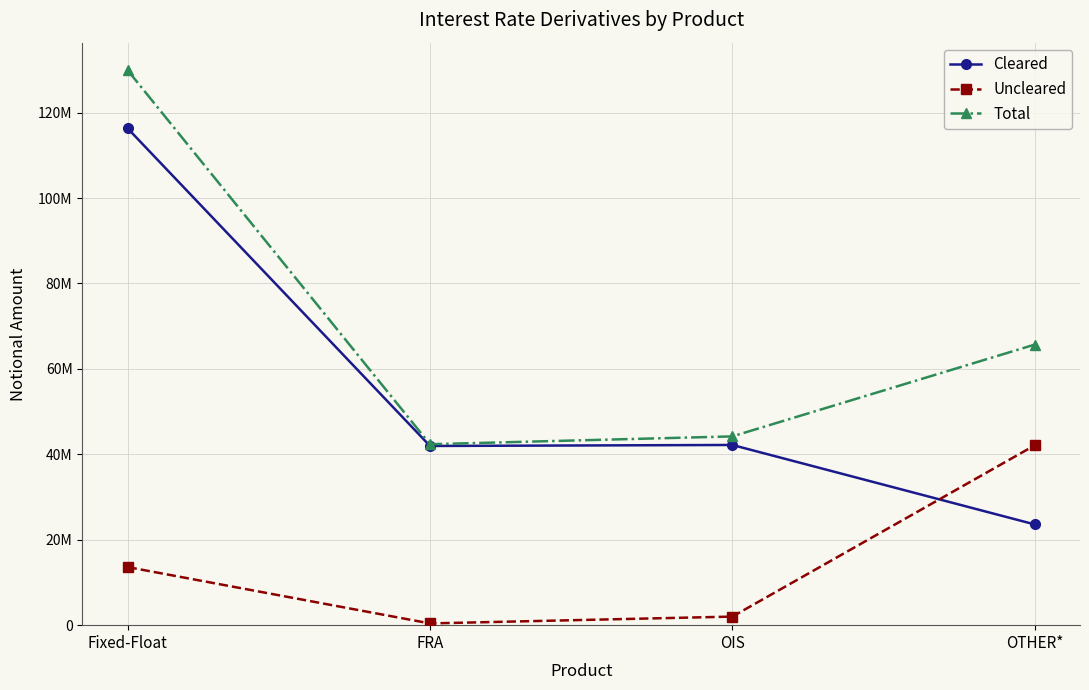

What is the minimum value for Total?

42364546